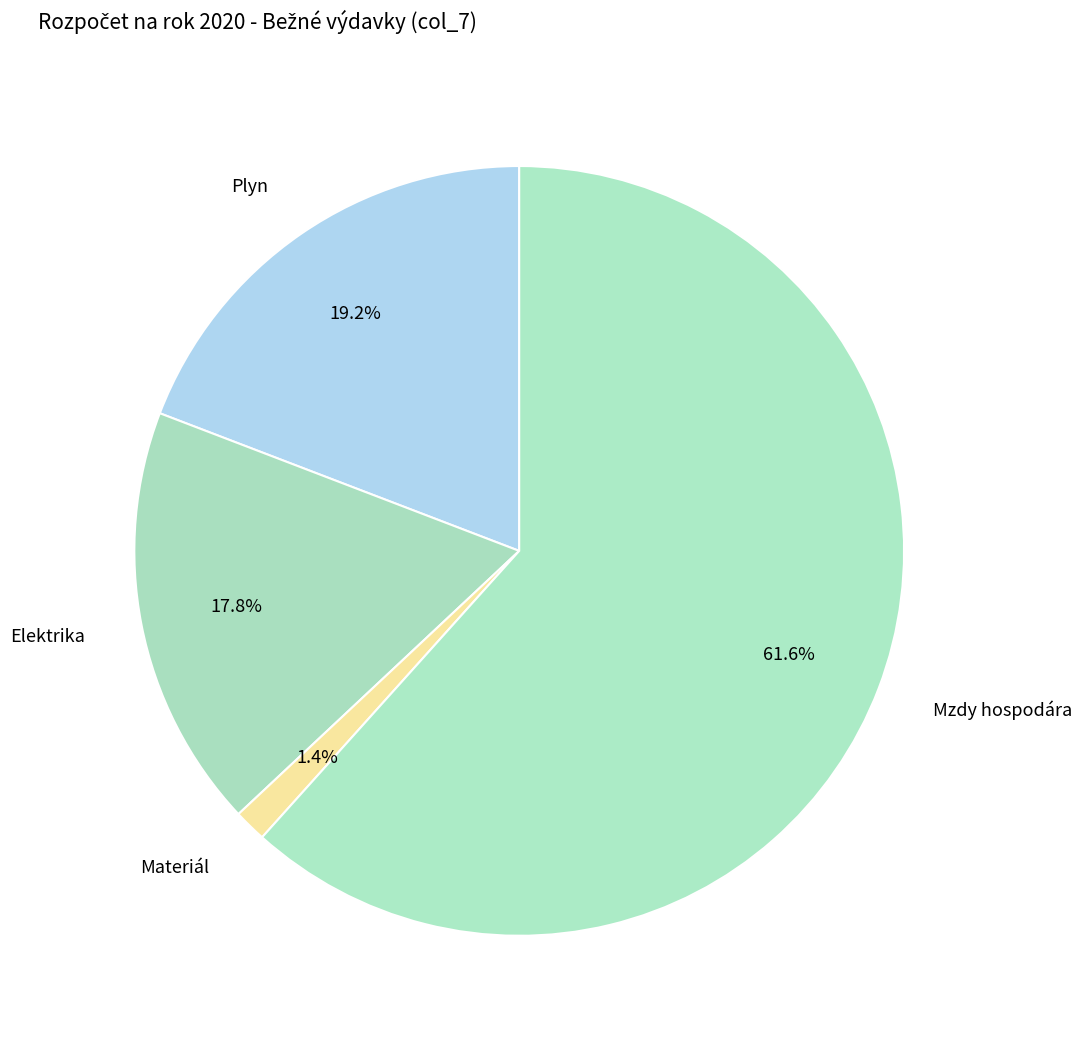

Count the number of slices in the pie.

4